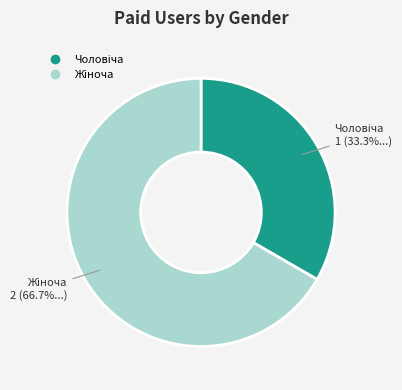

Is there a majority slice in this chart?

Yes